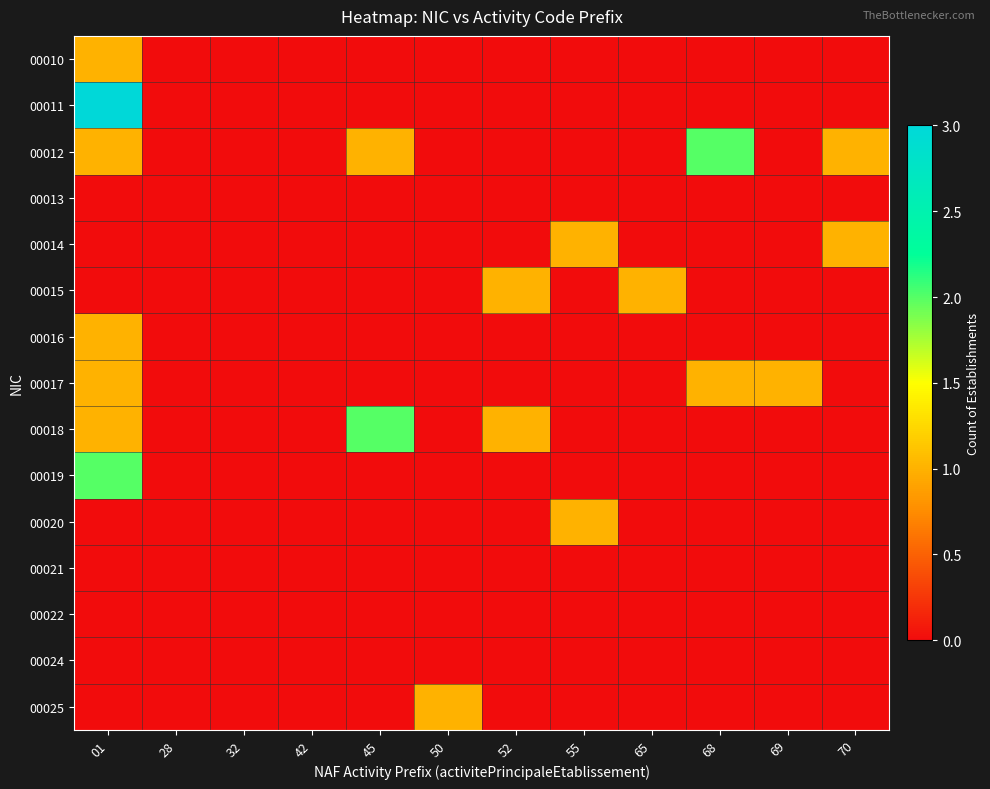

Reading right to left, list all the values displayed in this chart.

00010: 70=0	69=0	68=0	65=0	55=0	52=0	50=0	45=0	42=0	32=0	28=0	01=1
00011: 70=0	69=0	68=0	65=0	55=0	52=0	50=0	45=0	42=0	32=0	28=0	01=3
00012: 70=1	69=0	68=2	65=0	55=0	52=0	50=0	45=1	42=0	32=0	28=0	01=1
00013: 70=0	69=0	68=0	65=0	55=0	52=0	50=0	45=0	42=0	32=0	28=0	01=0
00014: 70=1	69=0	68=0	65=0	55=1	52=0	50=0	45=0	42=0	32=0	28=0	01=0
00015: 70=0	69=0	68=0	65=1	55=0	52=1	50=0	45=0	42=0	32=0	28=0	01=0
00016: 70=0	69=0	68=0	65=0	55=0	52=0	50=0	45=0	42=0	32=0	28=0	01=1
00017: 70=0	69=1	68=1	65=0	55=0	52=0	50=0	45=0	42=0	32=0	28=0	01=1
00018: 70=0	69=0	68=0	65=0	55=0	52=1	50=0	45=2	42=0	32=0	28=0	01=1
00019: 70=0	69=0	68=0	65=0	55=0	52=0	50=0	45=0	42=0	32=0	28=0	01=2
00020: 70=0	69=0	68=0	65=0	55=1	52=0	50=0	45=0	42=0	32=0	28=0	01=0
00021: 70=0	69=0	68=0	65=0	55=0	52=0	50=0	45=0	42=0	32=0	28=0	01=0
00022: 70=0	69=0	68=0	65=0	55=0	52=0	50=0	45=0	42=0	32=0	28=0	01=0
00024: 70=0	69=0	68=0	65=0	55=0	52=0	50=0	45=0	42=0	32=0	28=0	01=0
00025: 70=0	69=0	68=0	65=0	55=0	52=0	50=1	45=0	42=0	32=0	28=0	01=0